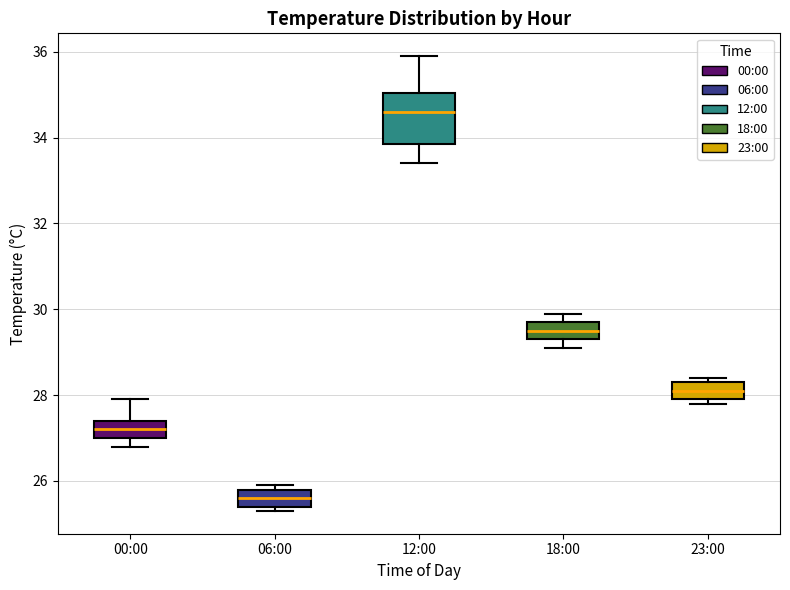

Where does the median line of the box for 00:00 sit on the y-axis? The values are not printed on the chart, so give them approximately, as read against the axis.

27.2